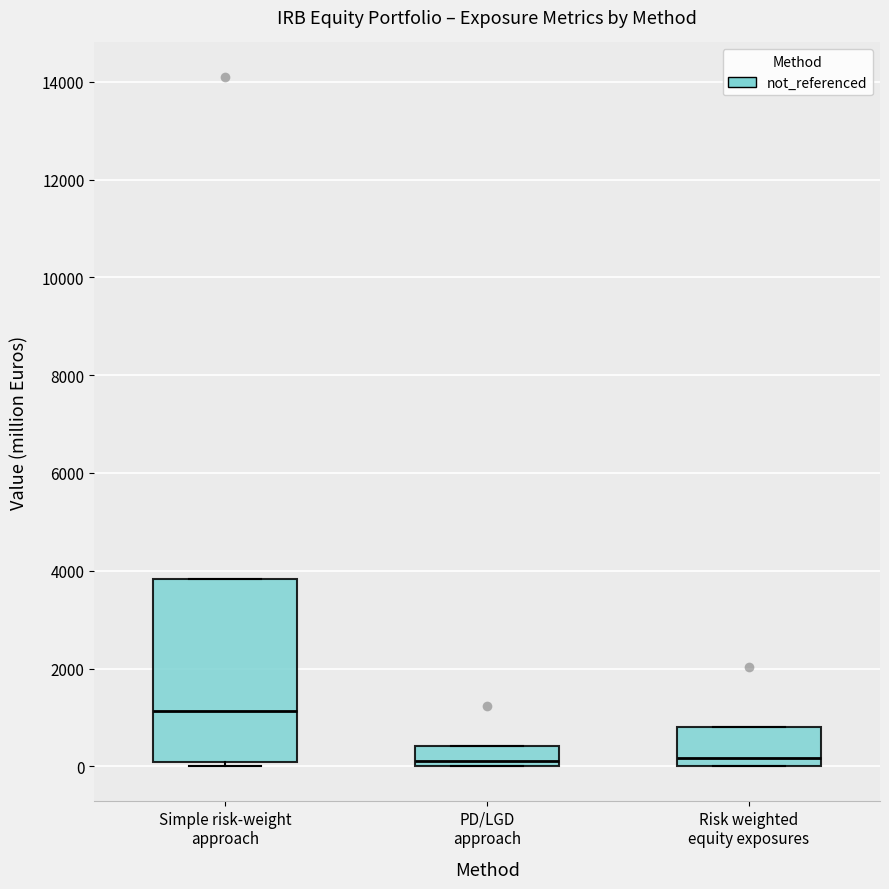

Reading left to right, transcribe this box plot: for each box, give where its median line is, the range the box spans, and where its two whiskers end, as read against the y-axis. The values are not printed on the chart, so give them approximately, as read against the axis.

Simple risk-weight approach: median 1200, box 0 to 3800, whiskers 0 (just below the box's lower edge) to 3800
PD/LGD approach: median 0 (just above the box's lower edge), box 0 to 400, whiskers 0 to 400
Risk weighted equity exposures: median 200, box 0 to 800, whiskers 0 to 800